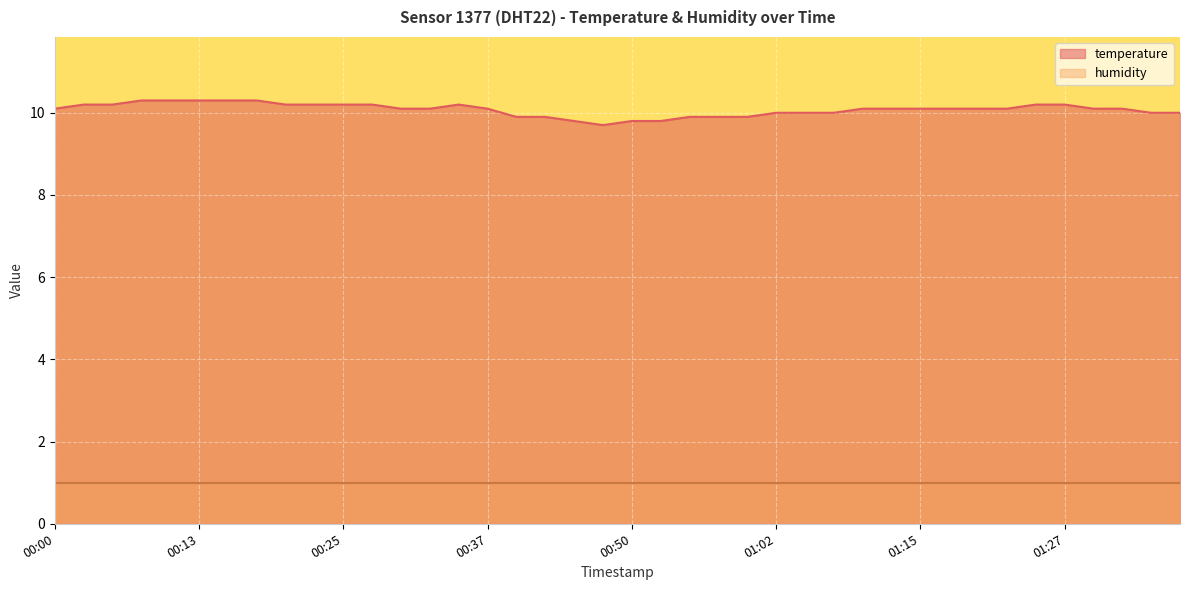

The value at 00:55 is 9.9. True or false?

True